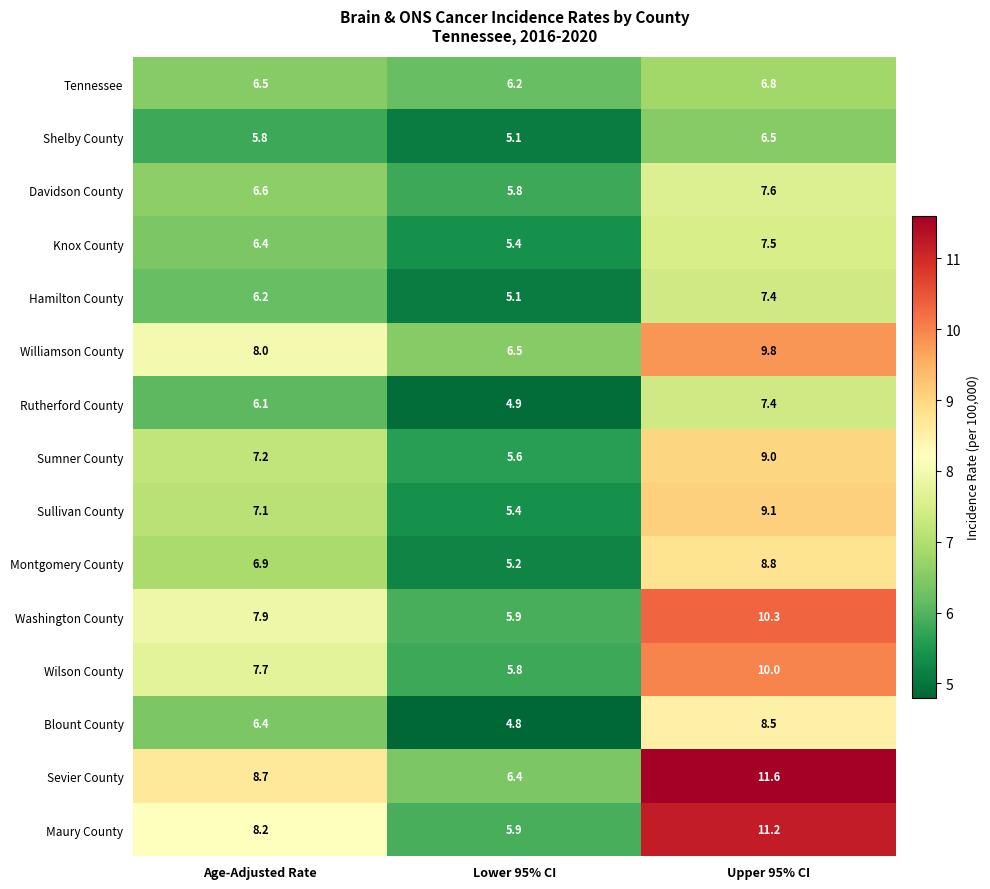

Where is Blount County nearest to the value 6?

Age-Adjusted Rate